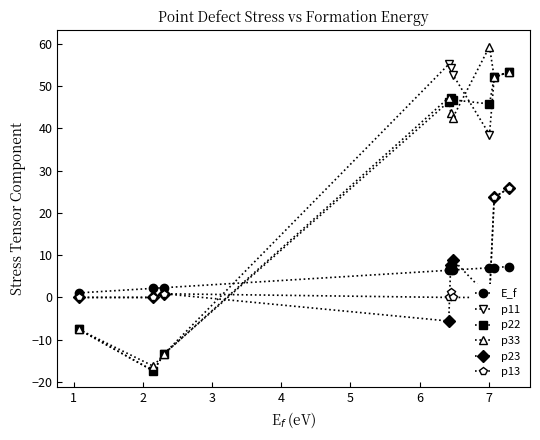

How many interior local valleys does the p22 series have?

2